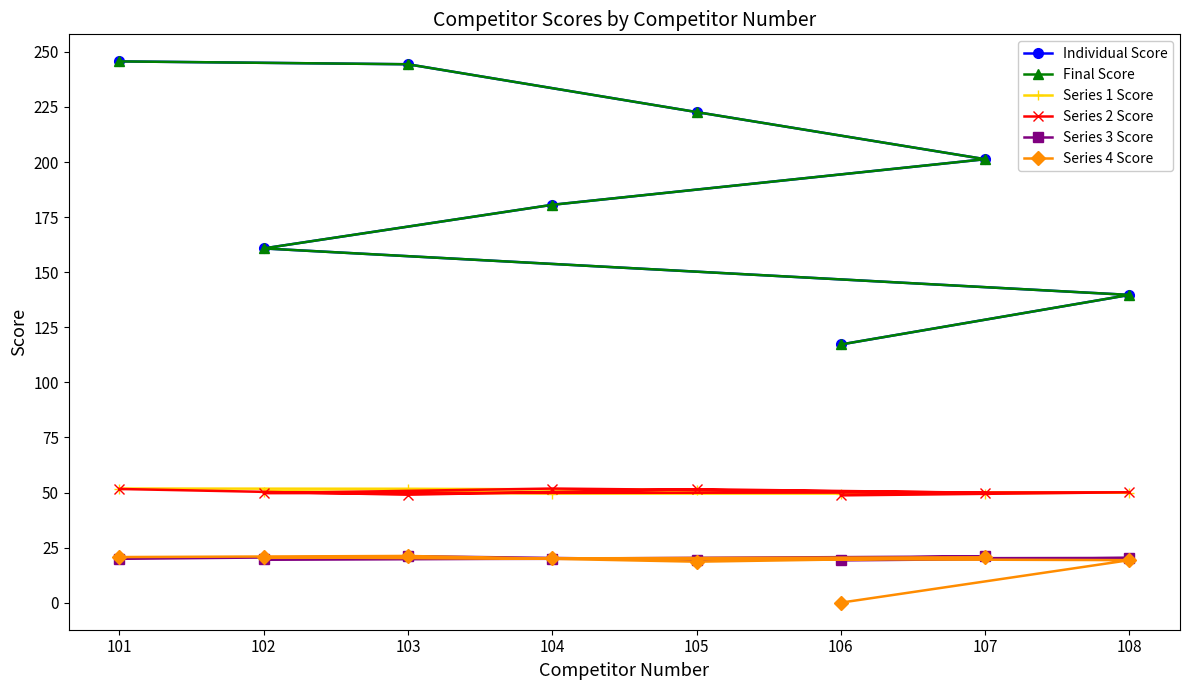

List the labels in order of Series 2 Score value, largest first.

104, 101, 105, 108, 107, 102, 103, 106